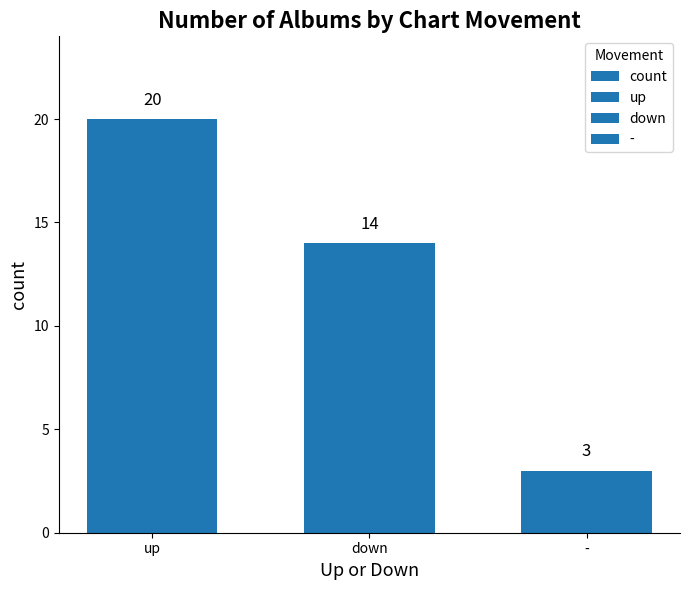

What is the change in value from down to -?

-11